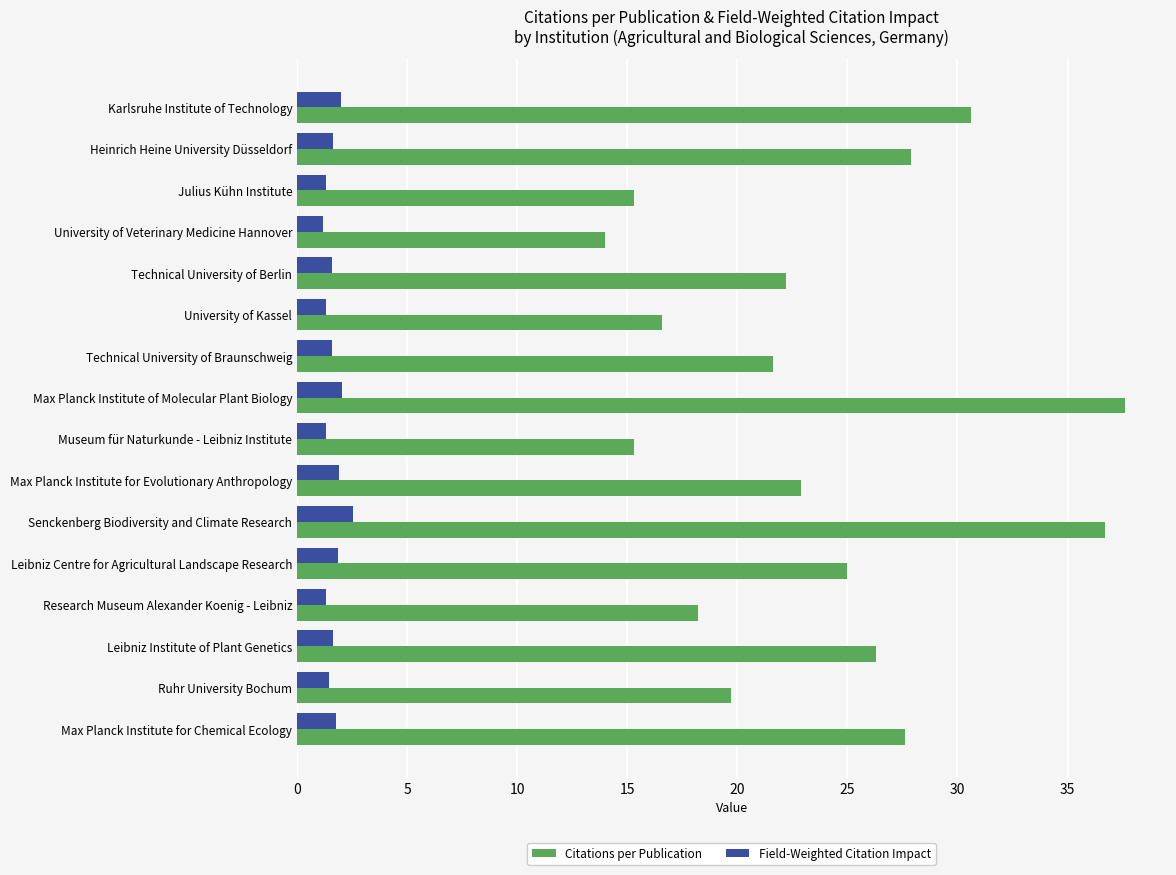

True or false: Field-Weighted Citation Impact has a value of 1.9 at Leibniz Centre for Agricultural Landscape Research.

True